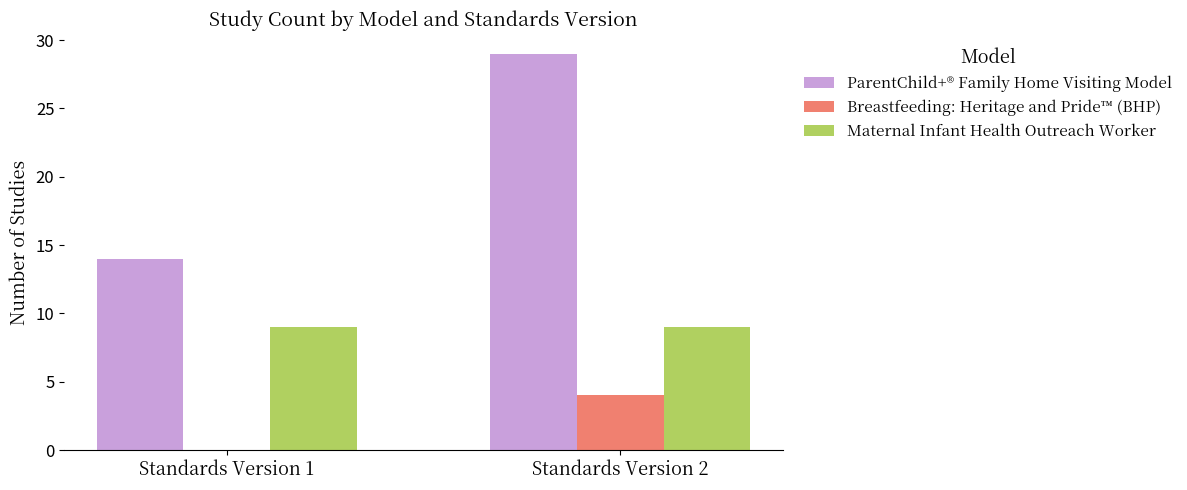

Reading left to right, transcribe all the data shown in this chart.

ParentChild+® Family Home Visiting Model: 14	29
Breastfeeding: Heritage and Pride™ (BHP): 0	4
Maternal Infant Health Outreach Worker: 9	9